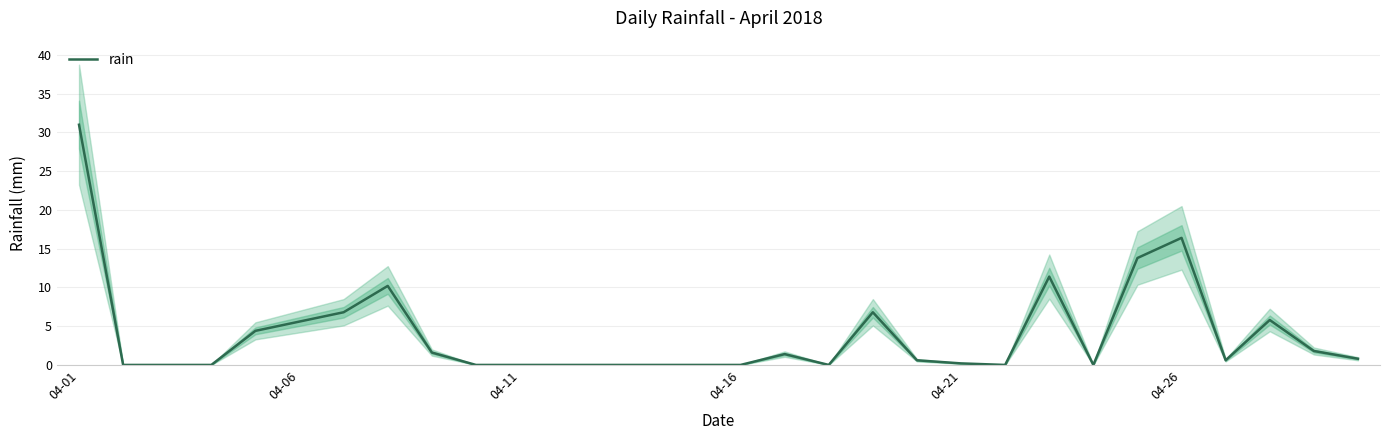

The rain series shows 0.0 at 04-11. True or false?

True